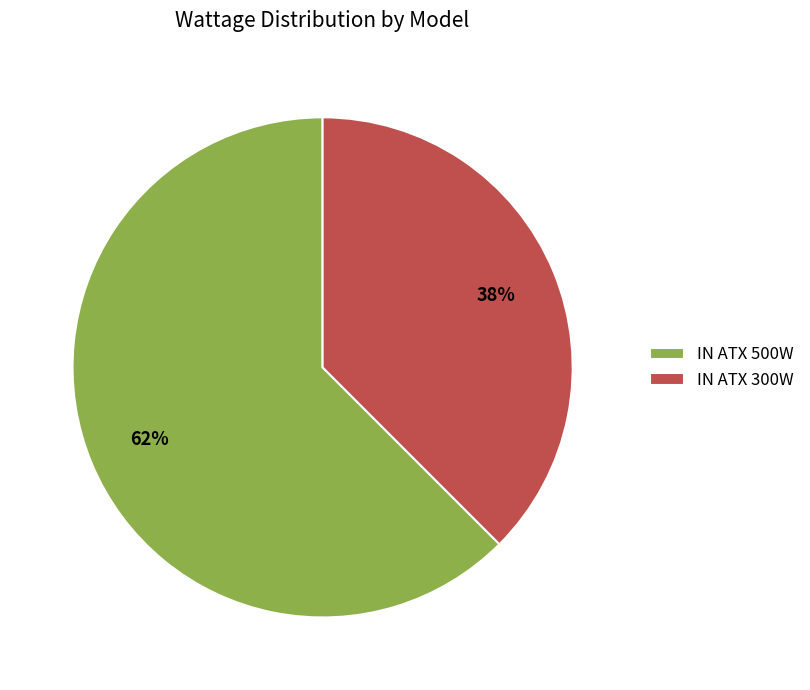

Which slice is the largest?

IN ATX 500W